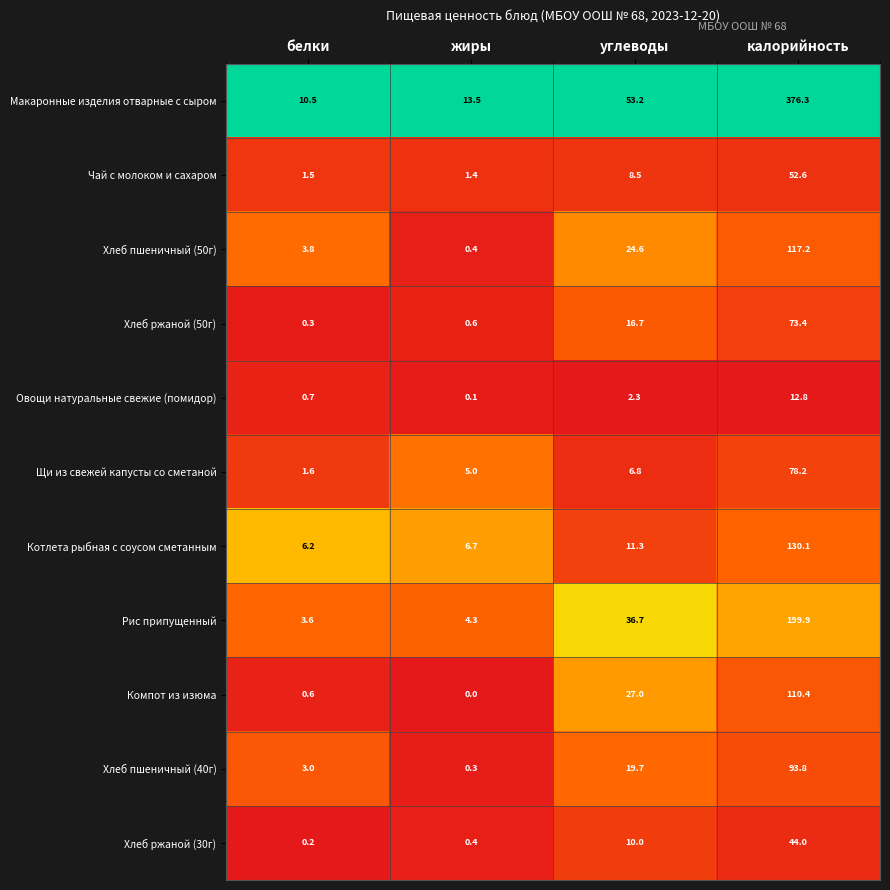

The value of Рис припущенный at белки is 3.6. True or false?

True